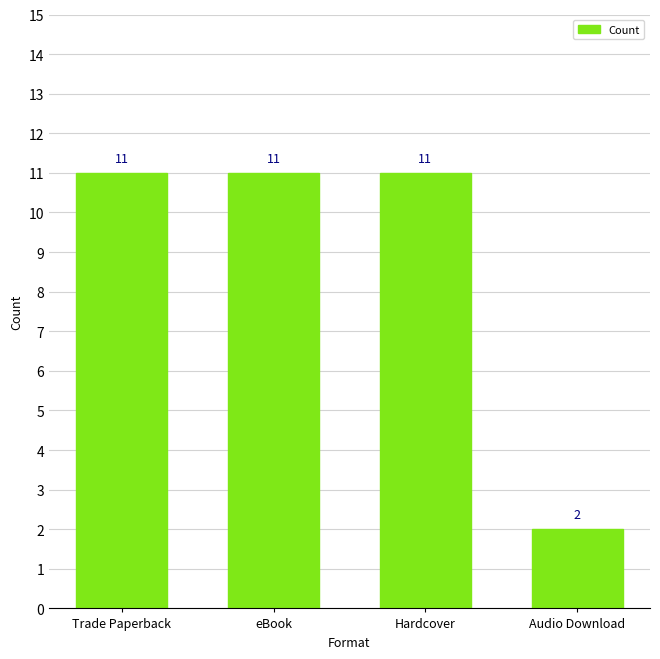

How many data points are less than 11?

1